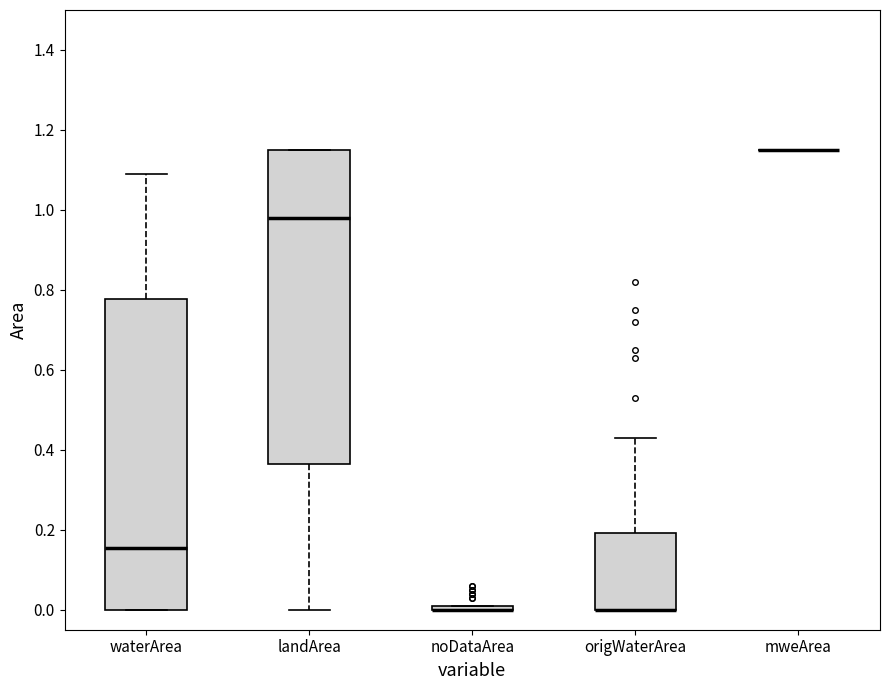

Where is the upper edge of the box for waterArea on the y-axis? The values are not printed on the chart, so give them approximately, as read against the axis.

0.78